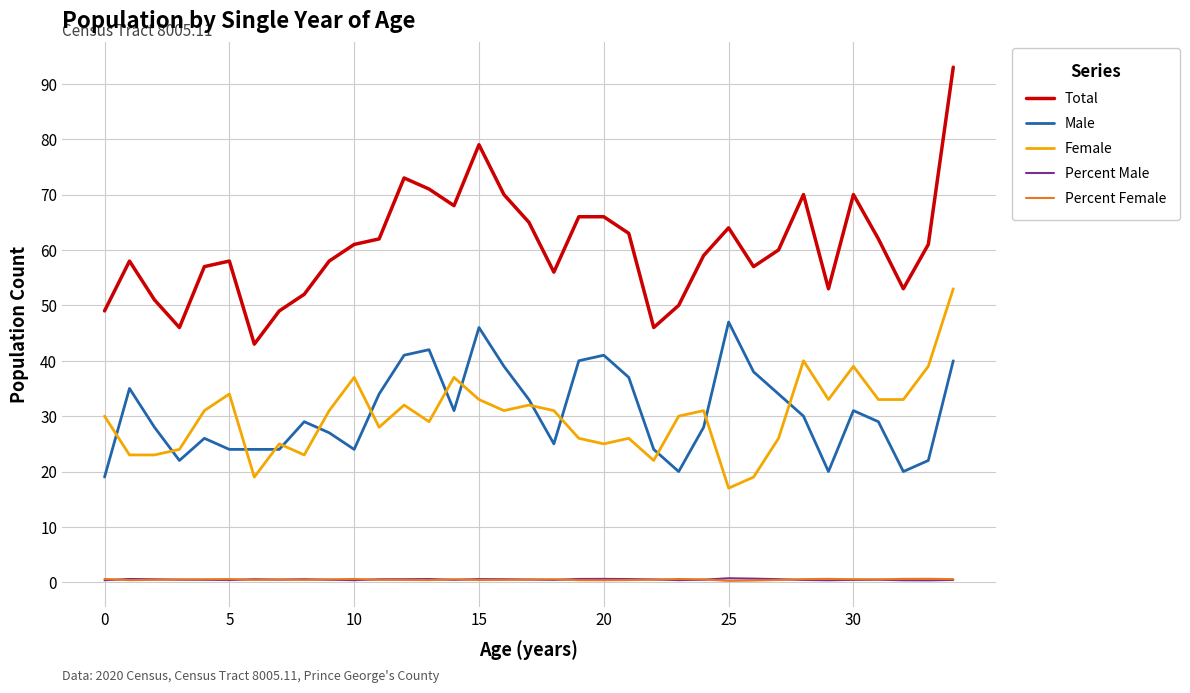

True or false: Percent Female and Female cross at least once.

False